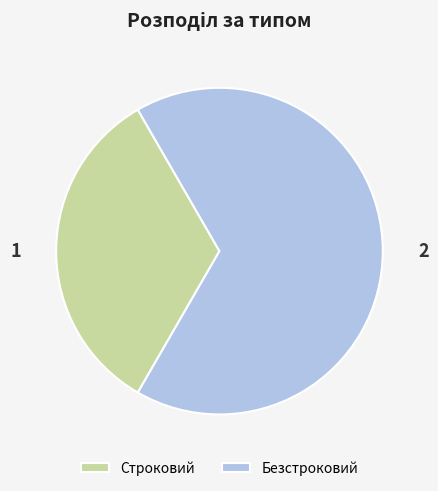

Rank the categories by value from lowest to highest.

Строковий, Безстроковий